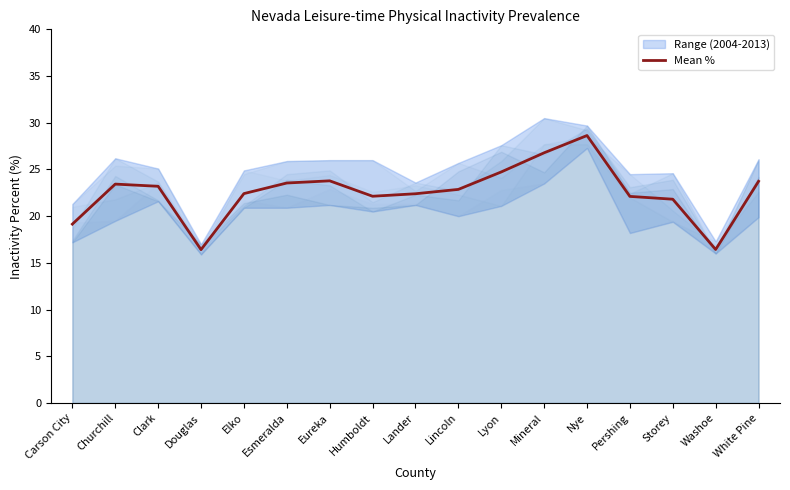

What position from the right is White Pine?

1